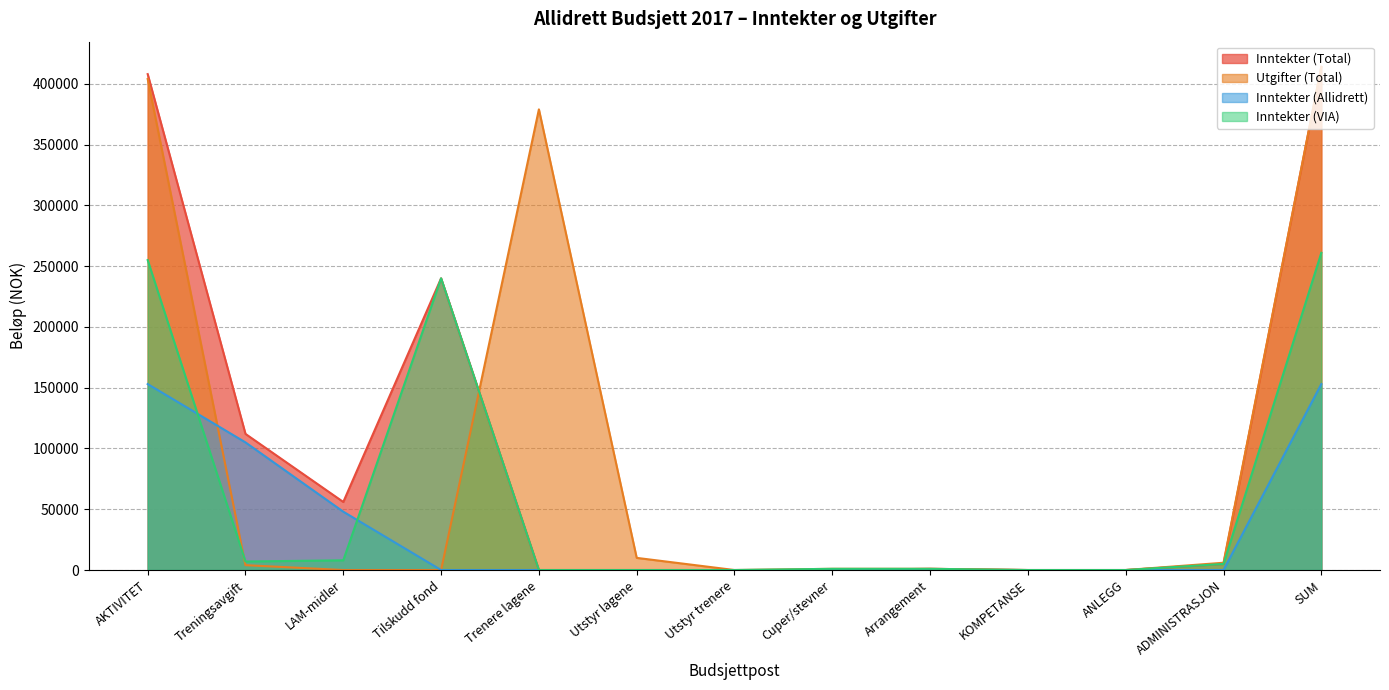

At which category does the chart reach its minimum across all series?

Trenere lagene